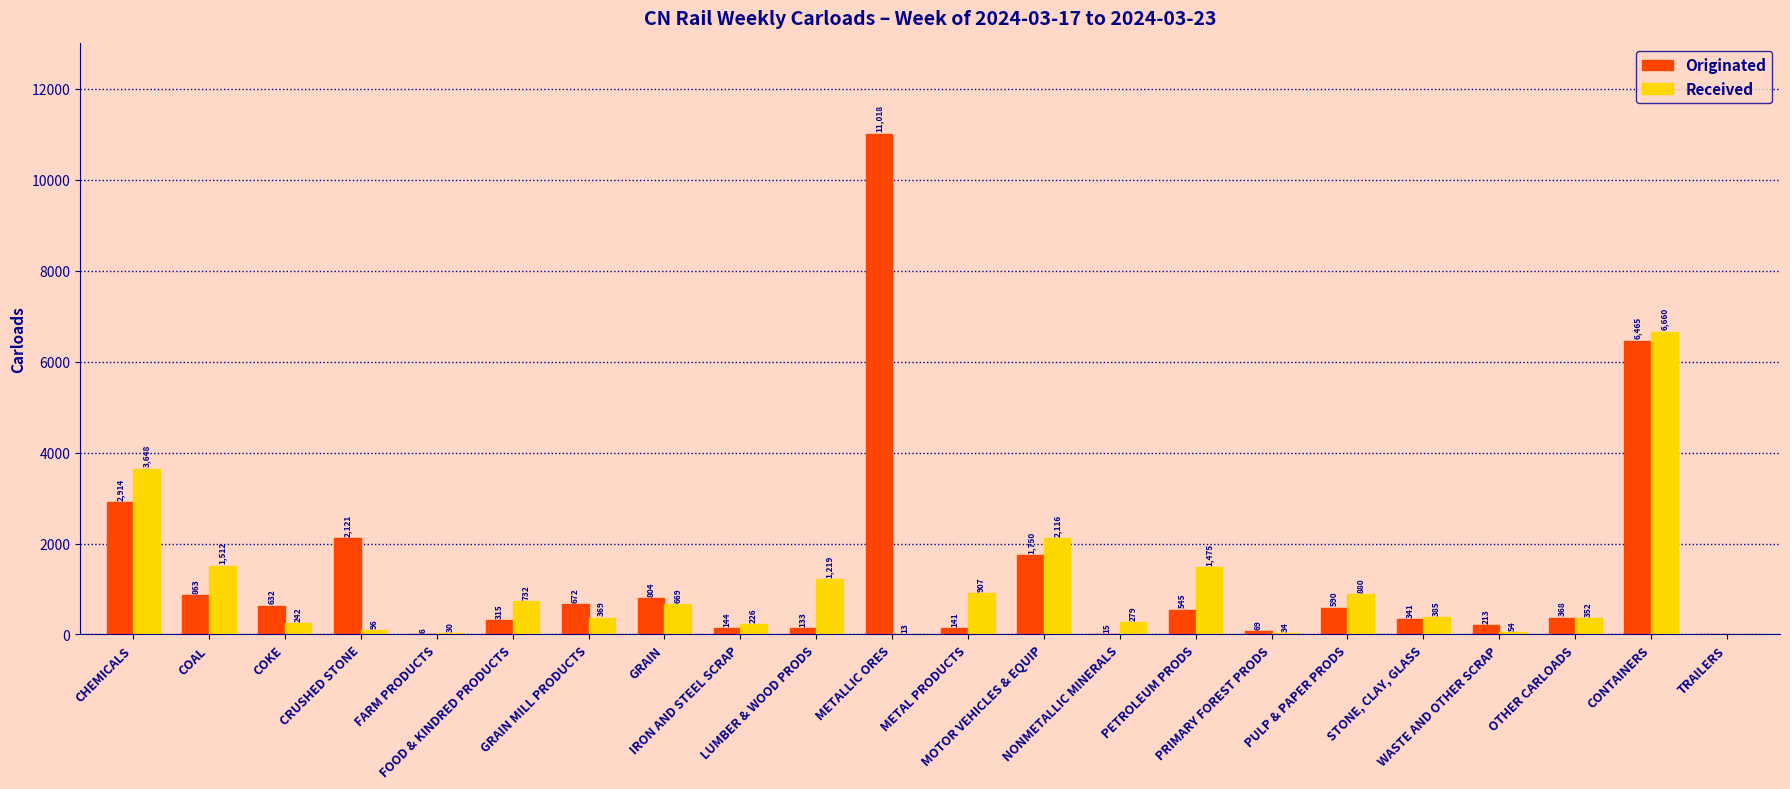

What is the greatest value displayed?

11018